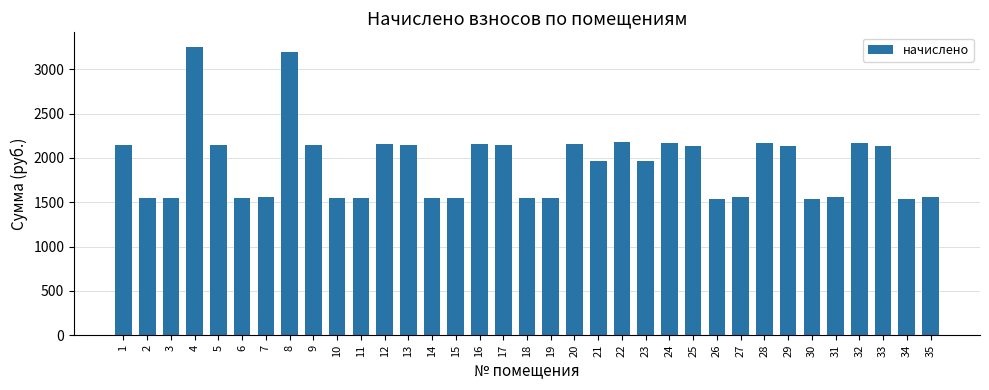

How many values are below 1965?

16